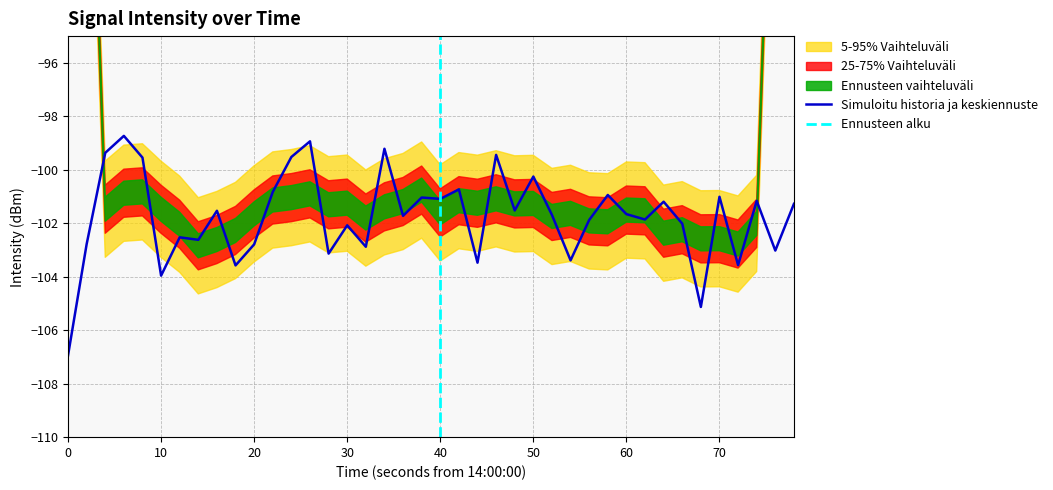

Reading left to right, transcribe all the data shown in this chart.

-106.9	-102.8	-99.4	-98.7	-99.5	-104.0	-102.5	-102.6	-101.5	-103.6	-102.8	-100.8	-99.5	-98.9	-103.1	-102.1	-102.9	-99.2	-101.7	-101.0	-101.1	-100.7	-103.5	-99.4	-101.5	-100.3	-101.7	-103.4	-101.9	-100.9	-101.7	-101.9	-101.2	-102.0	-105.1	-101.0	-103.6	-101.2	-103.0	-101.3